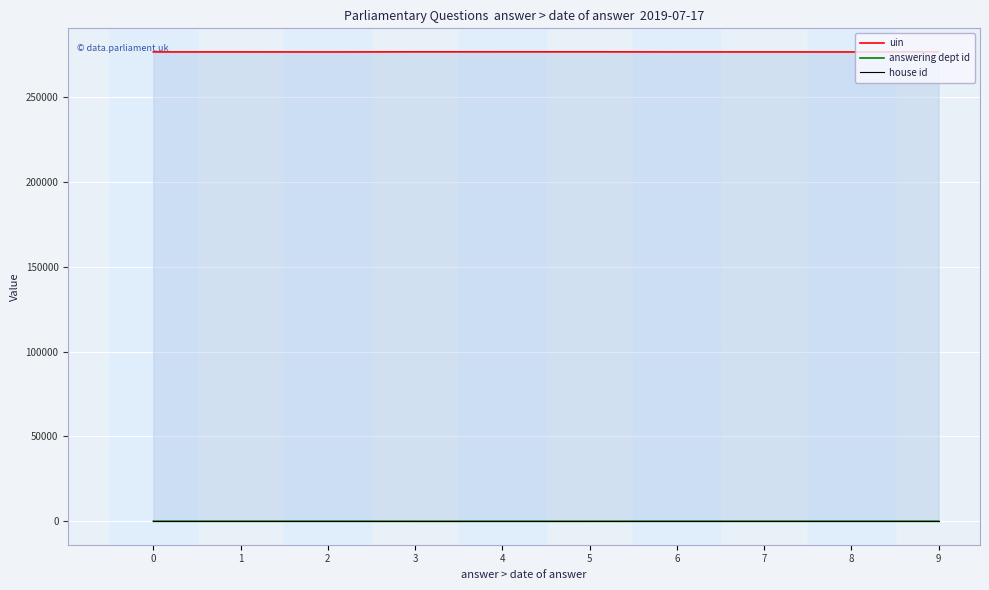

How many values in the uin series are below 276532?

5